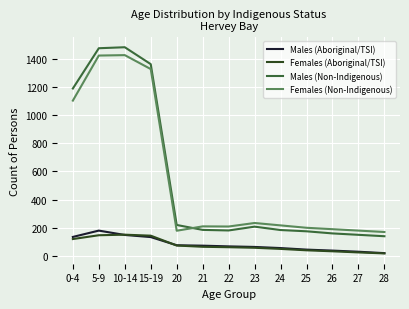

Which series changed the most between 5-9 and 20?

Males (Non-Indigenous)